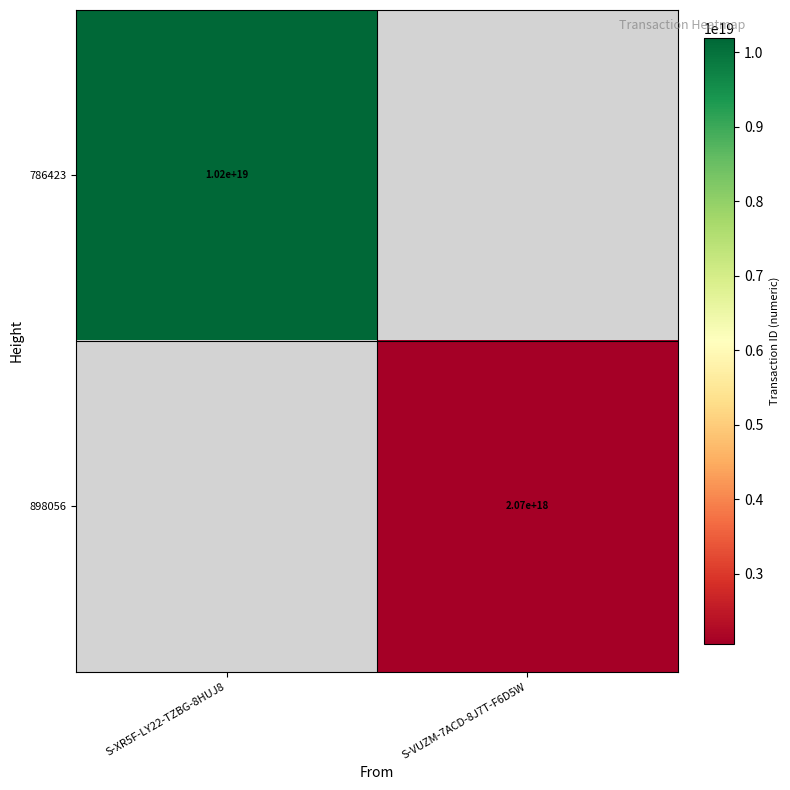

The value of 898056 at S-VUZM-7ACD-8J7T-F6D5W is 2964135778497234944. True or false?

False